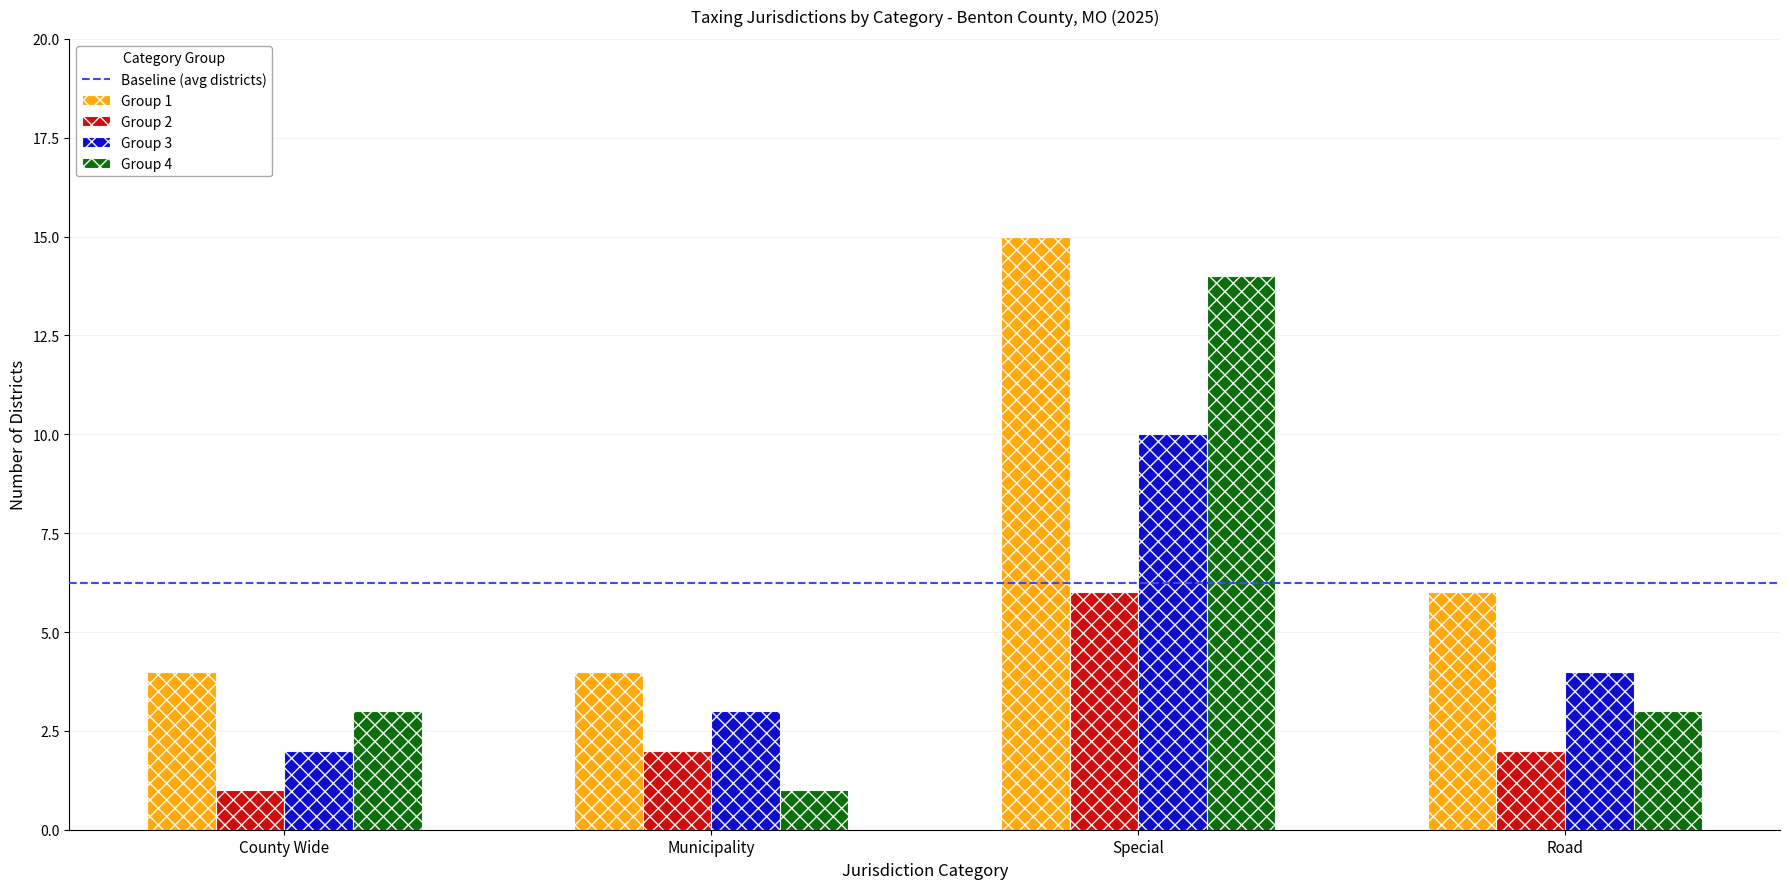

How many data points does each series have?

4